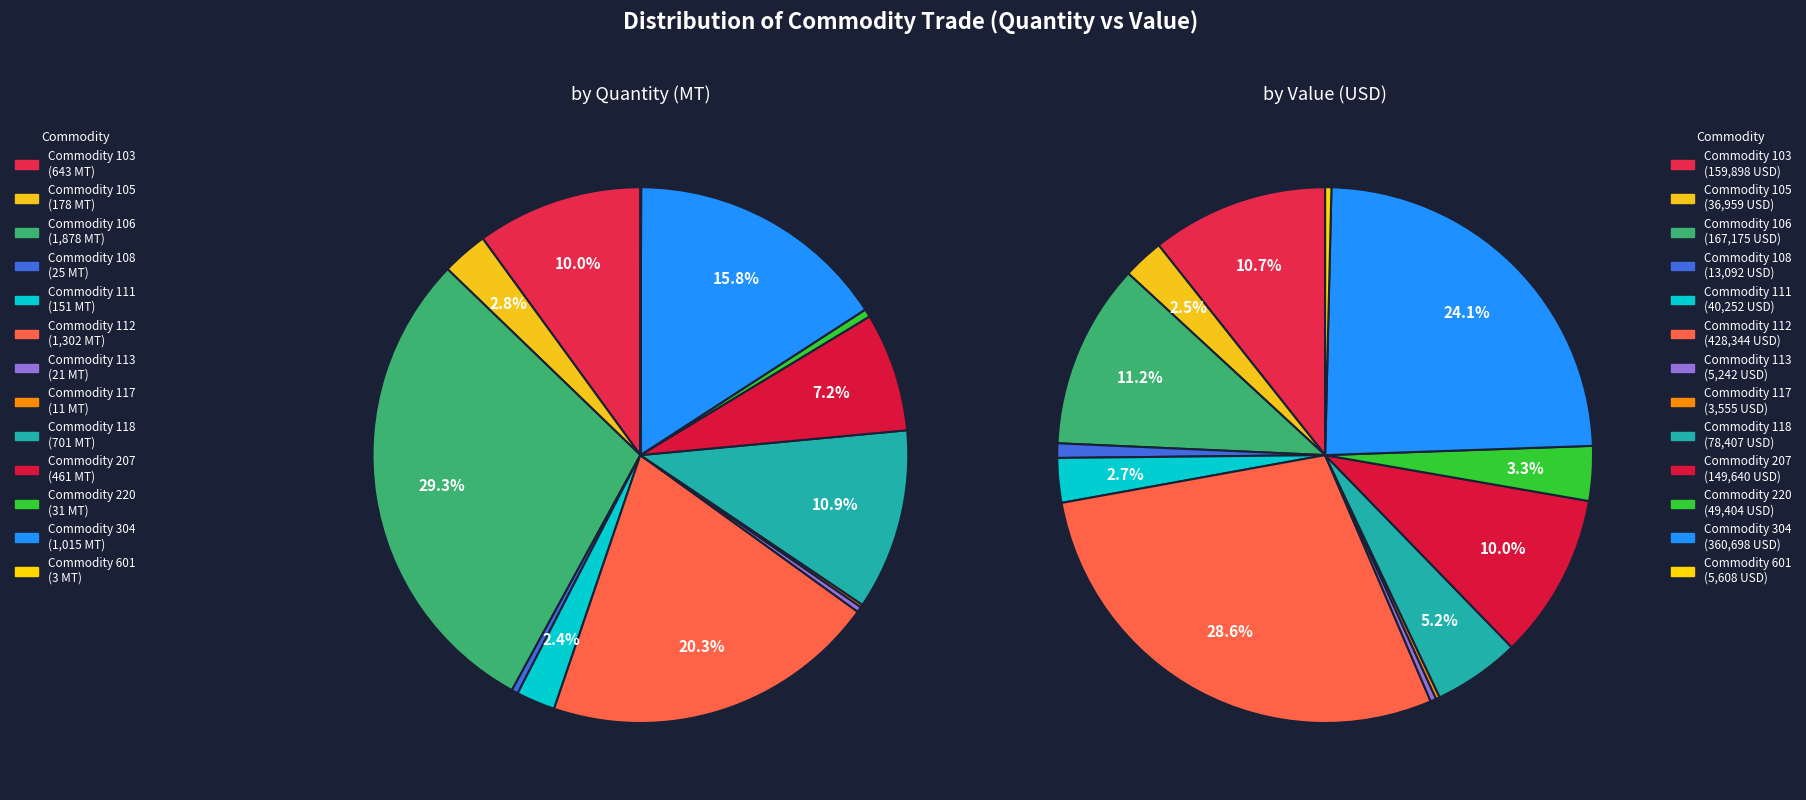

What percentage is the 105 slice, to the nearest percent?

3%